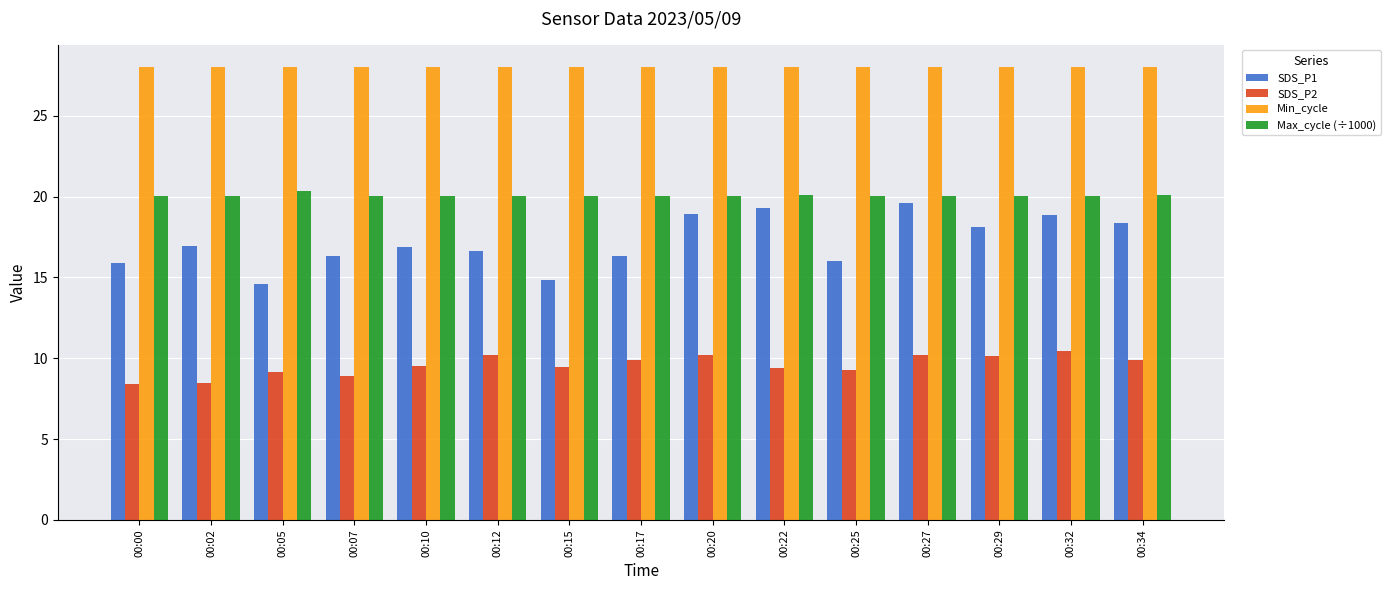

What is the lowest value of the SDS_P1 series?

14.6